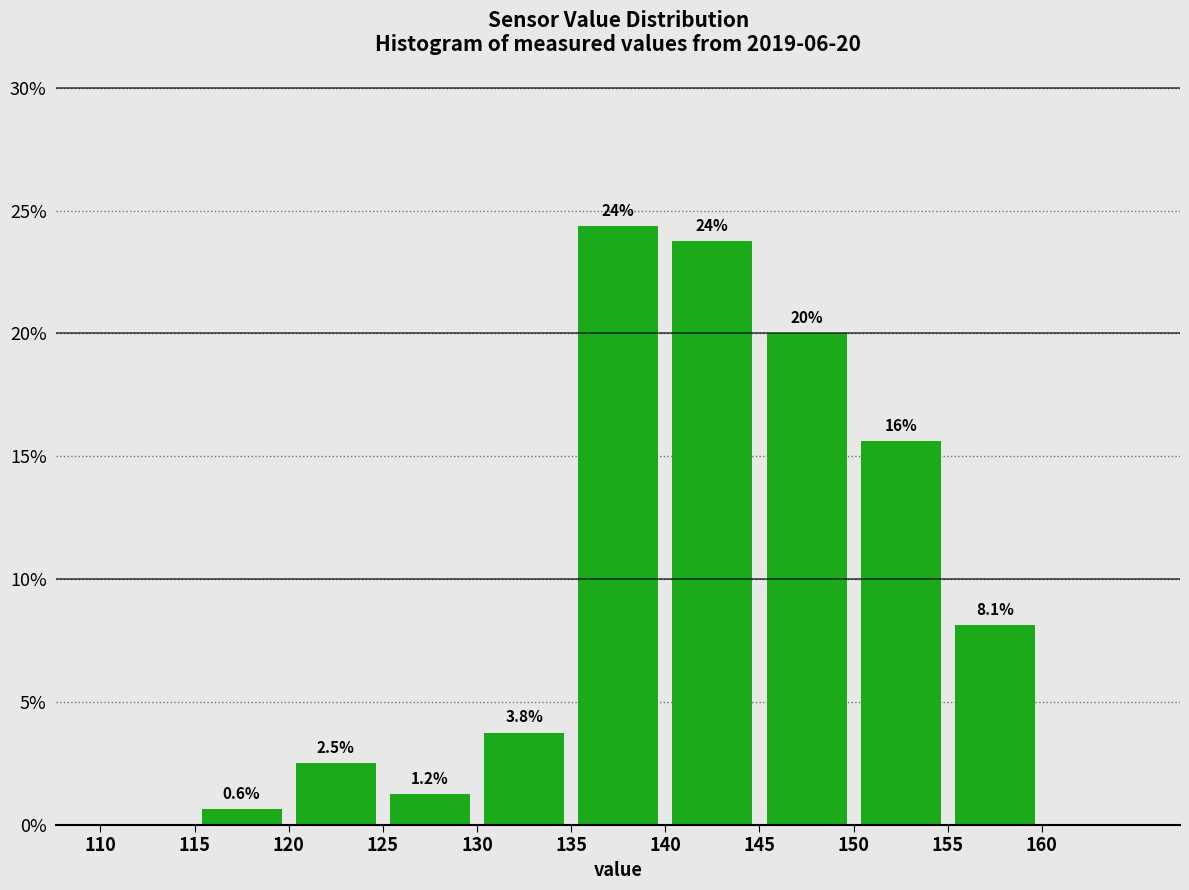

Over which range of the x-axis is the bar tallest?

135 to 140